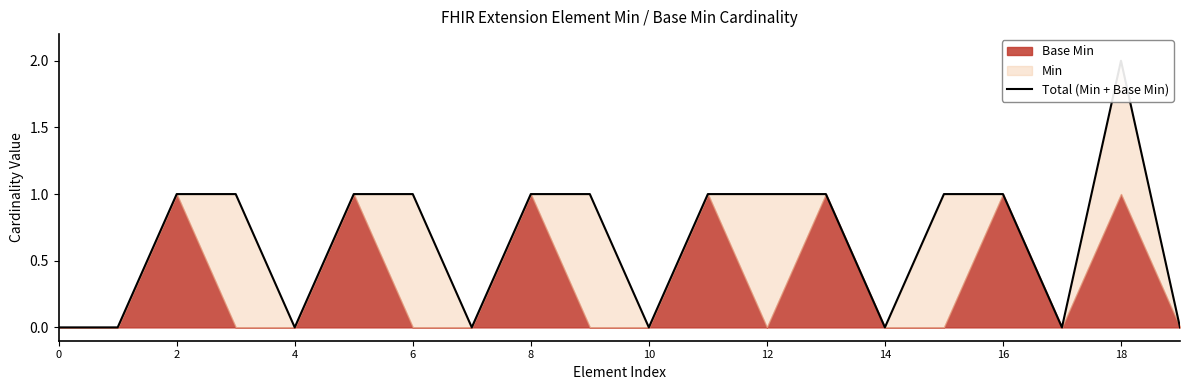

The chart shows a value of 1 at 6. True or false?

True